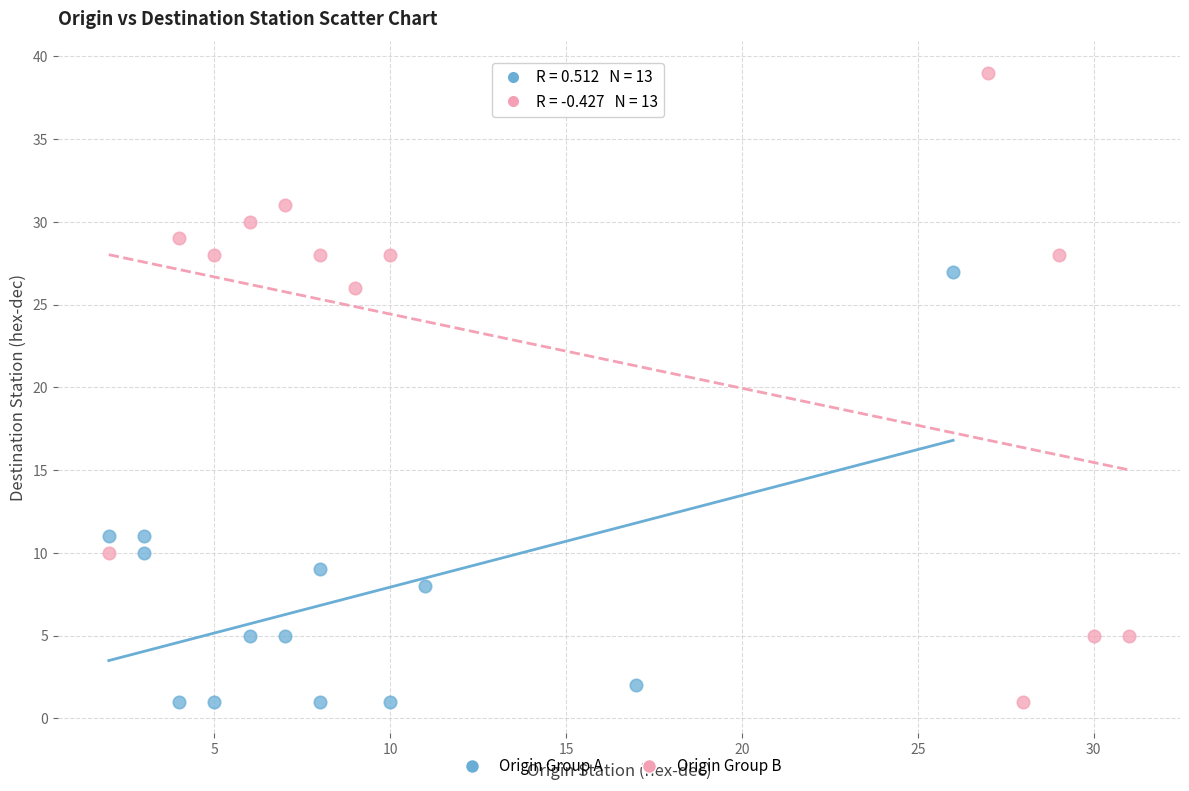

Which series contains the highest Y value?

Origin Group B